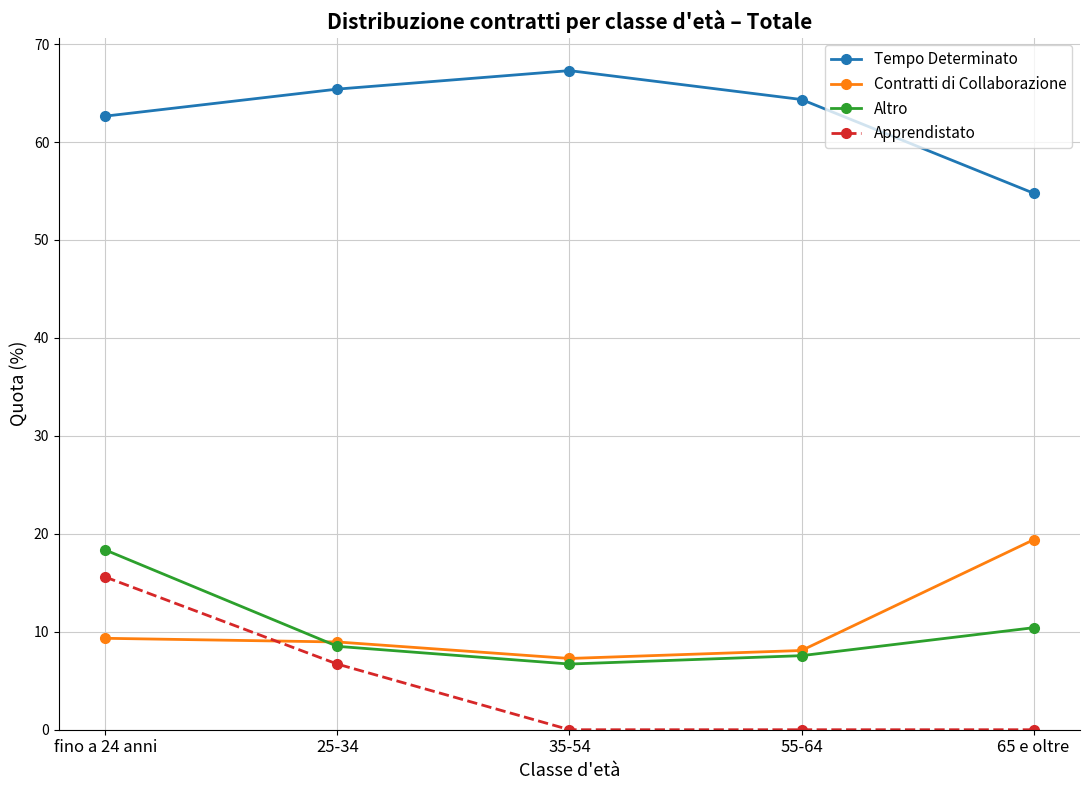

Count the number of data series in this chart.

4